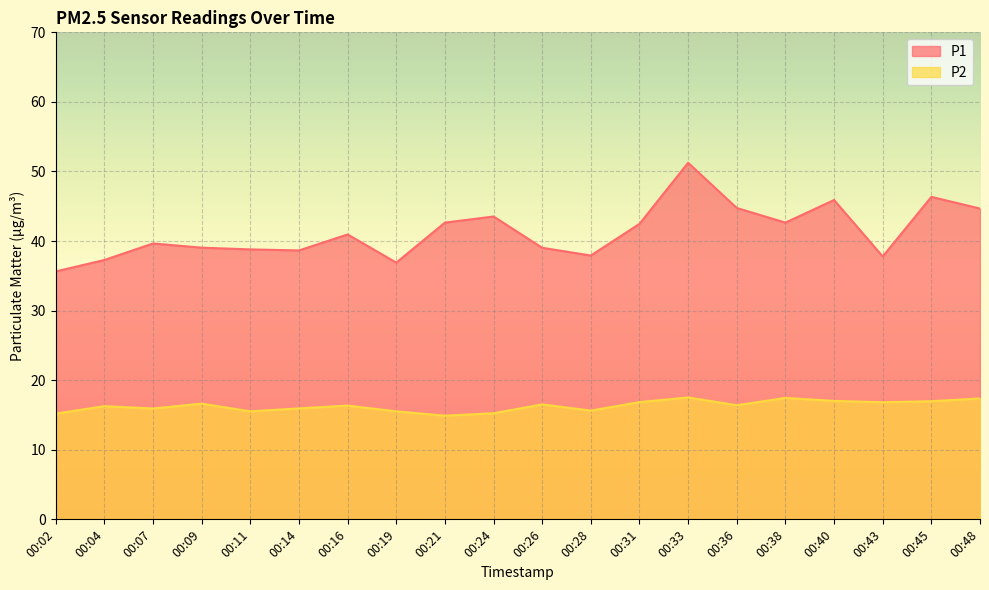

Reading left to right, what are all the values shown in this chart?

P1: 35.6	37.3	39.6	39.0	38.8	38.6	41.0	36.9	42.6	43.5	39.0	37.9	42.5	51.2	44.8	42.6	45.9	37.8	46.4	44.7
P2: 15.2	16.3	15.9	16.6	15.5	15.9	16.4	15.5	14.9	15.2	16.5	15.6	16.9	17.5	16.4	17.4	17.0	16.8	17.0	17.4